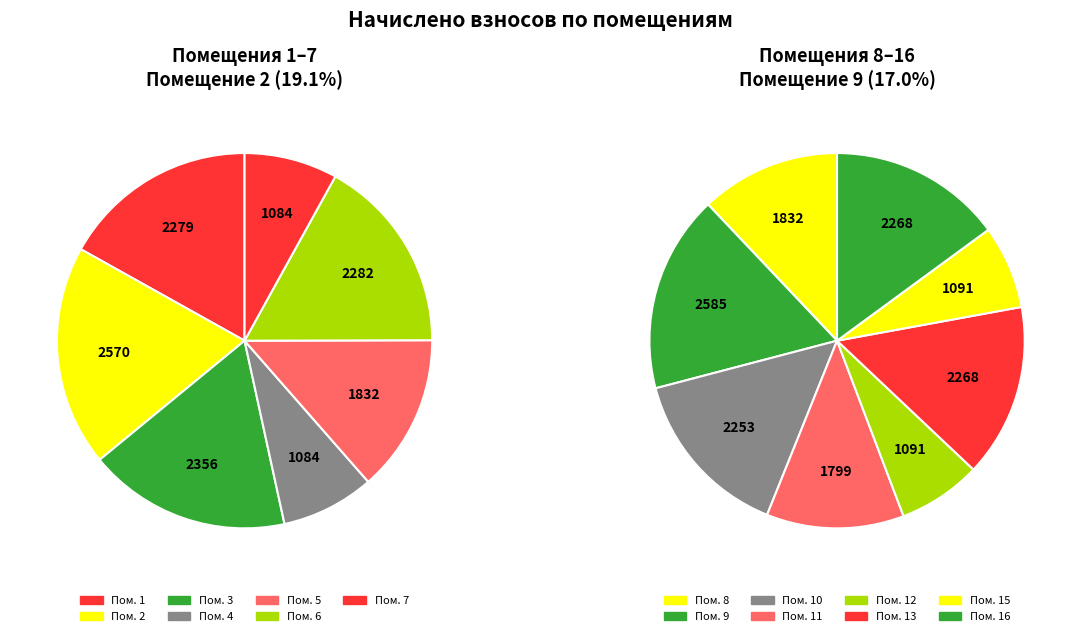

Does any single category account for the majority?

No